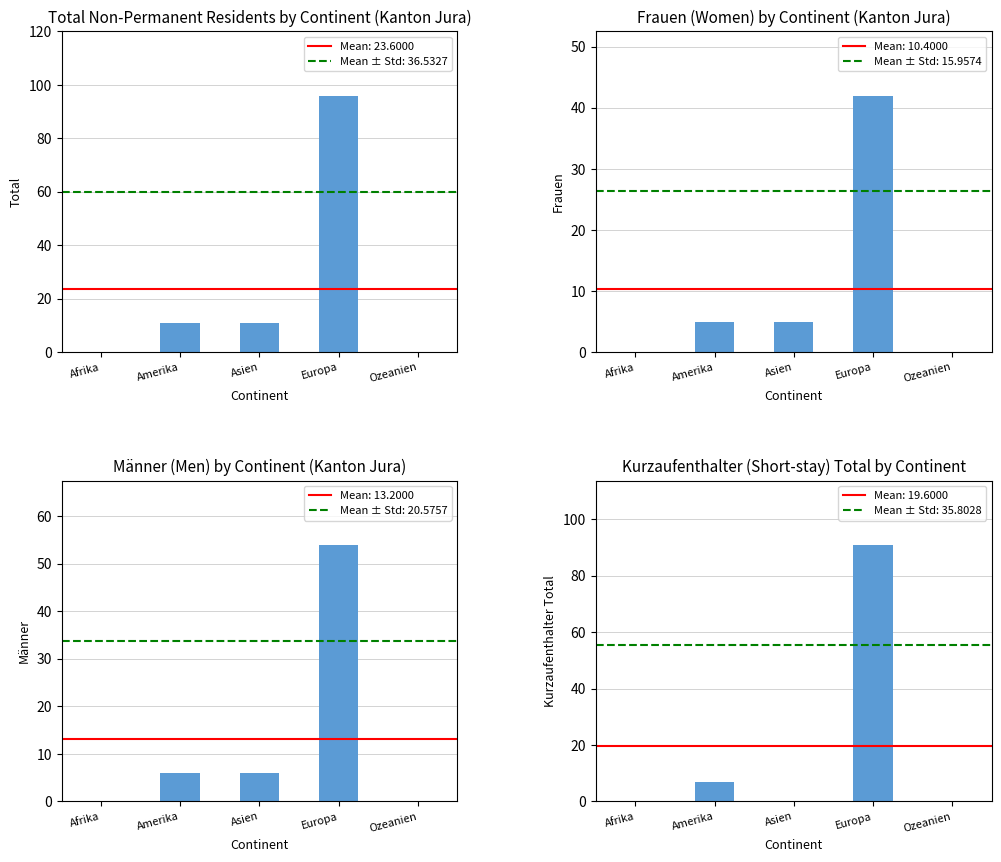

Rank the categories by Männer value from highest to lowest.

Europa, Amerika, Asien, Afrika, Ozeanien